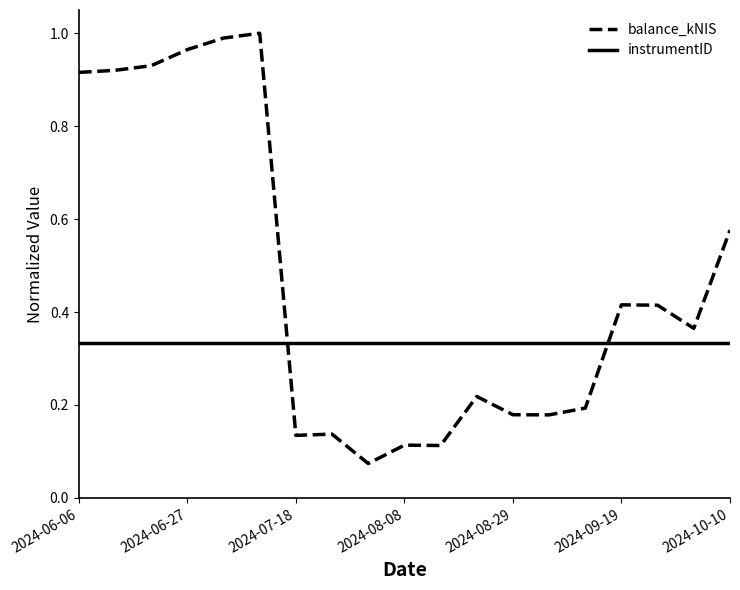

Rank the series by their maximum value, from lowest to highest.

instrumentID, balance_kNIS